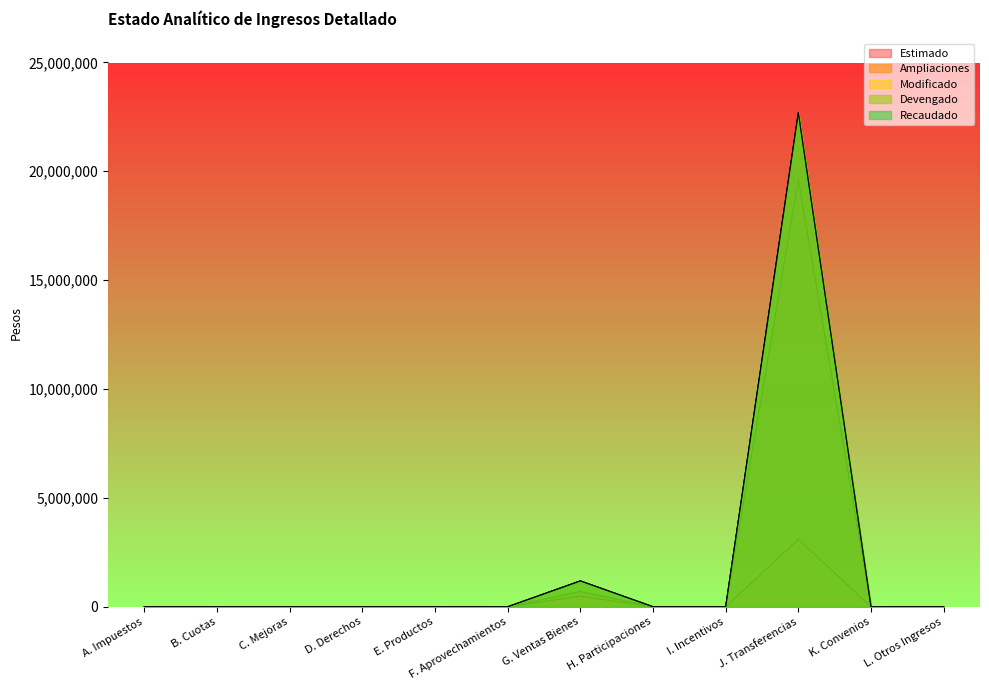

Which label corresponds to the smallest value in the chart?

A. Impuestos